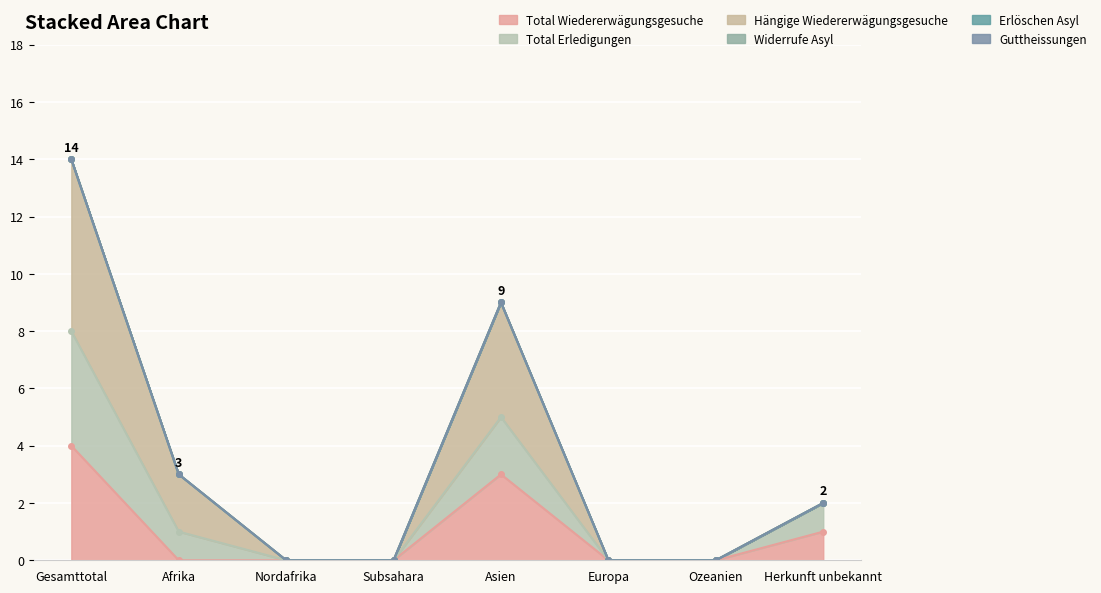

Which series has the largest range (max minus min)?

Hängige Wiedererwägungsgesuche